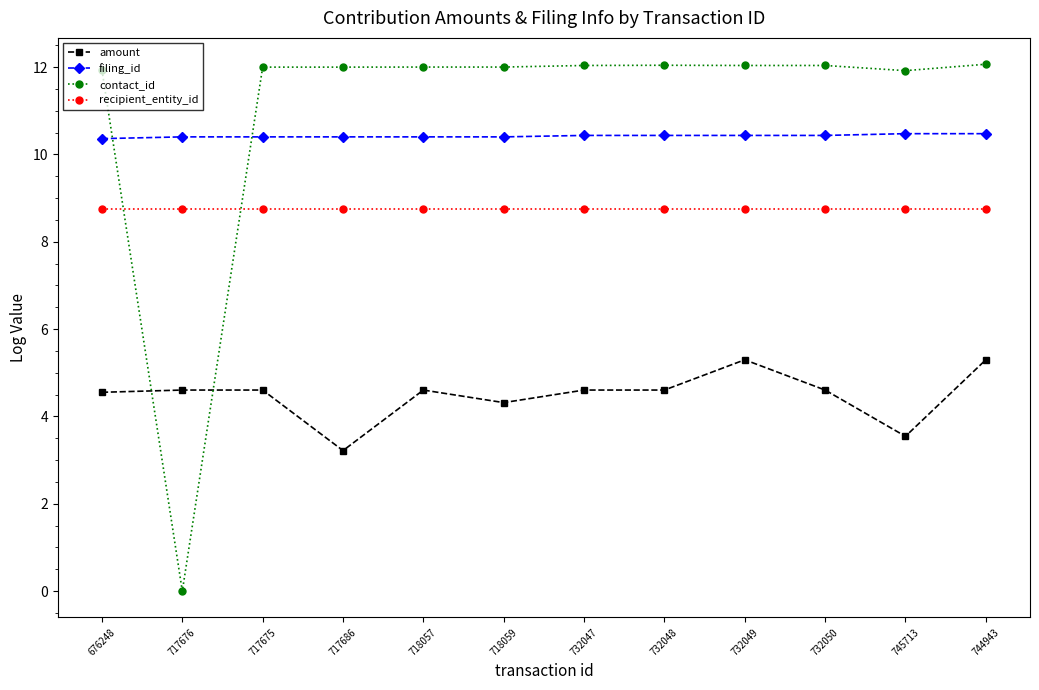

List the series in order of their peak value, lowest first.

amount, recipient_entity_id, filing_id, contact_id